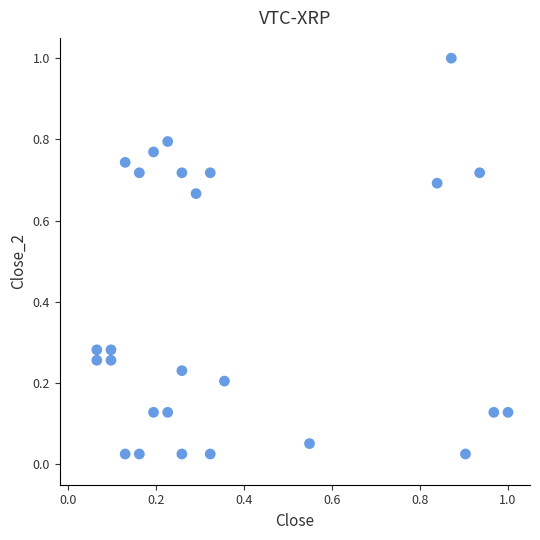

How many points are shown in the scatter plot?

26